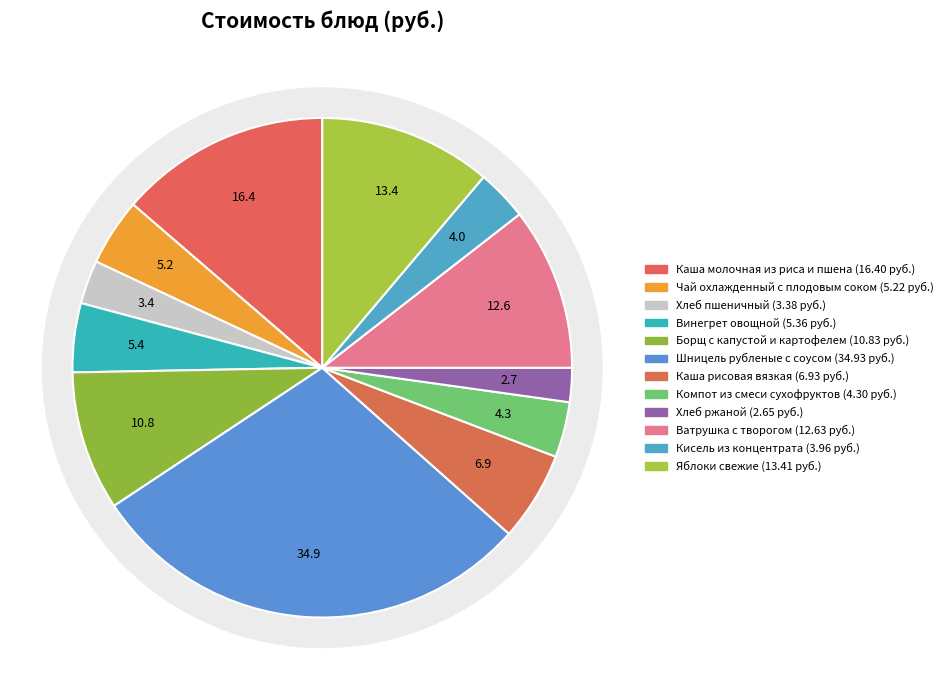

What is the change in value from Хлеб пшеничный to Хлеб ржаной?

-0.7